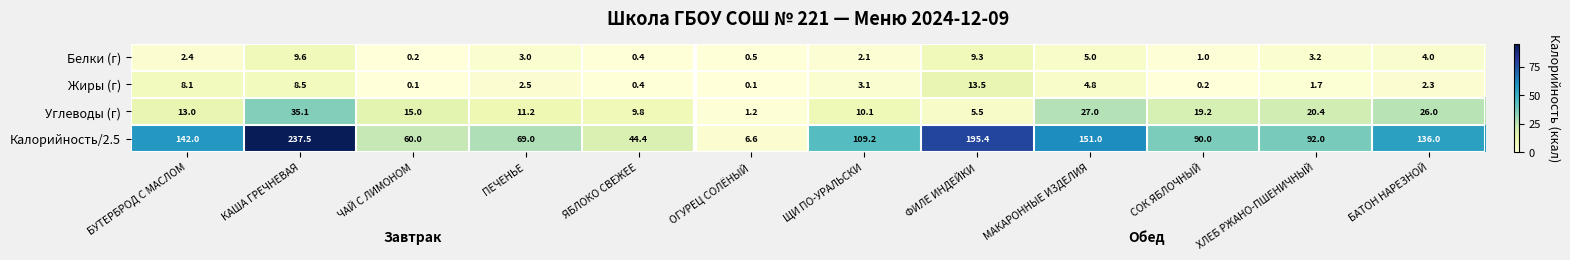

At which label is Калорийность/2.5 closest to 122?

ЩИ ПО-УРАЛЬСКИ